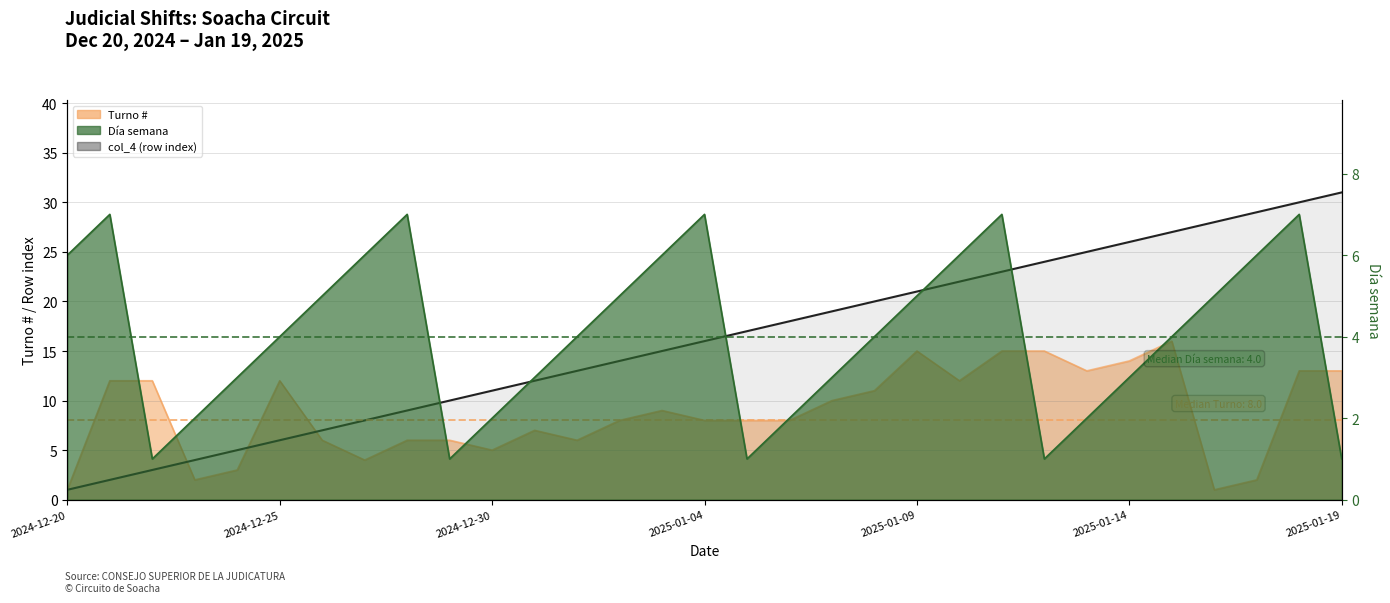

How many series are shown in this chart?

3